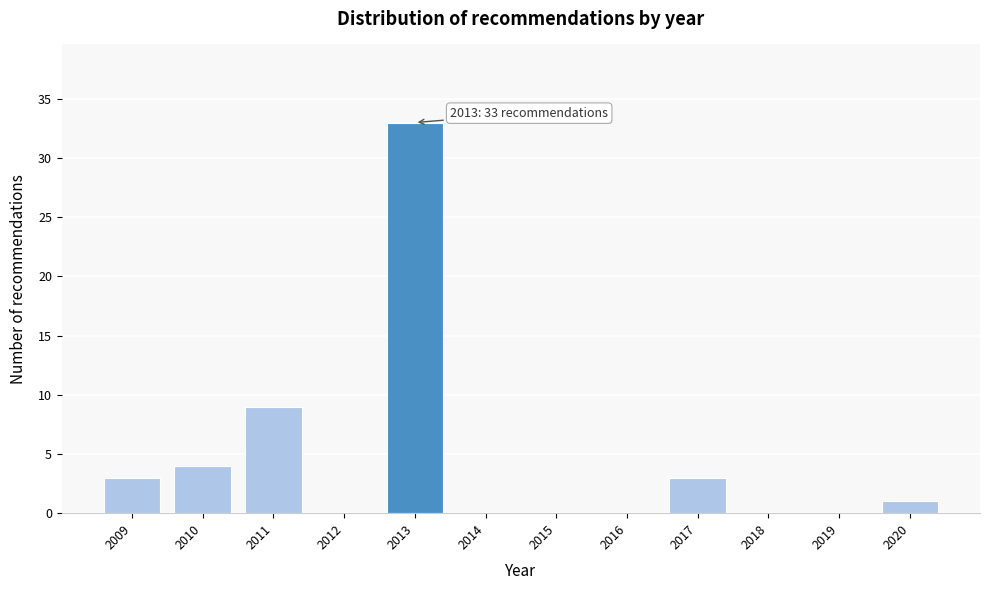

Reading left to right, list all the values displayed in this chart.

2009=3	2010=4	2011=9	2012=0	2013=33	2014=0	2015=0	2016=0	2017=3	2018=0	2019=0	2020=1